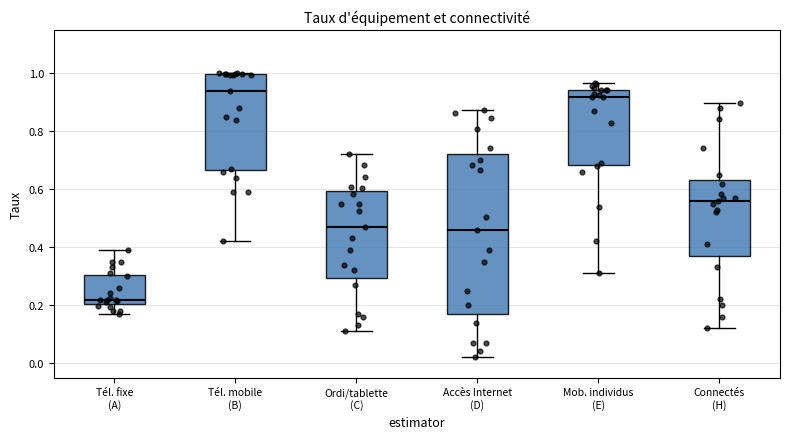

Reading left to right, transcribe this box plot: for each box, give where its median line is, the range the box spans, and where its two whiskers end, as read against the y-axis. The values are not printed on the chart, so give them approximately, as read against the axis.

Tél. fixe (A): median 0.22, box 0.20 to 0.30, whiskers 0.18 to 0.40
Tél. mobile (B): median 0.94, box 0.66 to 1.00, whiskers 0.42 to 1.00
Ordi/tablette (C): median 0.48, box 0.30 to 0.60, whiskers 0.12 to 0.72
Accès Internet (D): median 0.46, box 0.18 to 0.72, whiskers 0.02 to 0.88
Mob. individus (E): median 0.92, box 0.68 to 0.94, whiskers 0.32 to 0.96
Connectés (H): median 0.56, box 0.38 to 0.64, whiskers 0.12 to 0.90